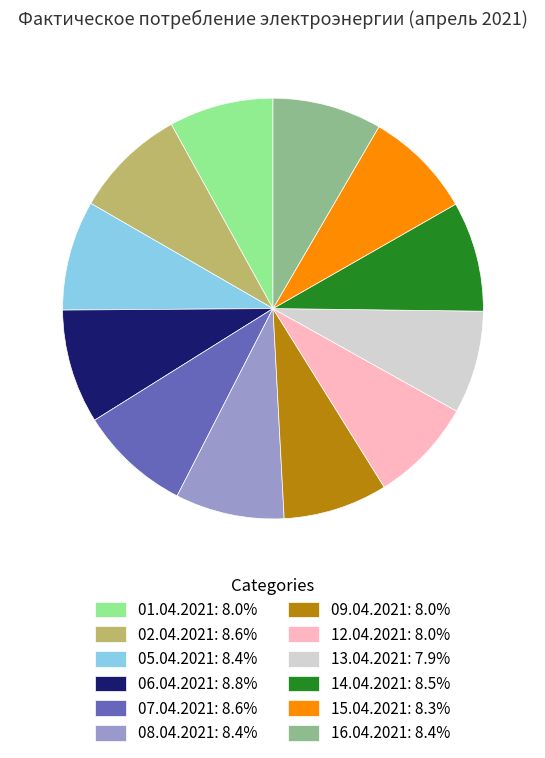

Do 02.04.2021: 8.6% and 06.04.2021: 8.8% together represent more than half of the pie?

No